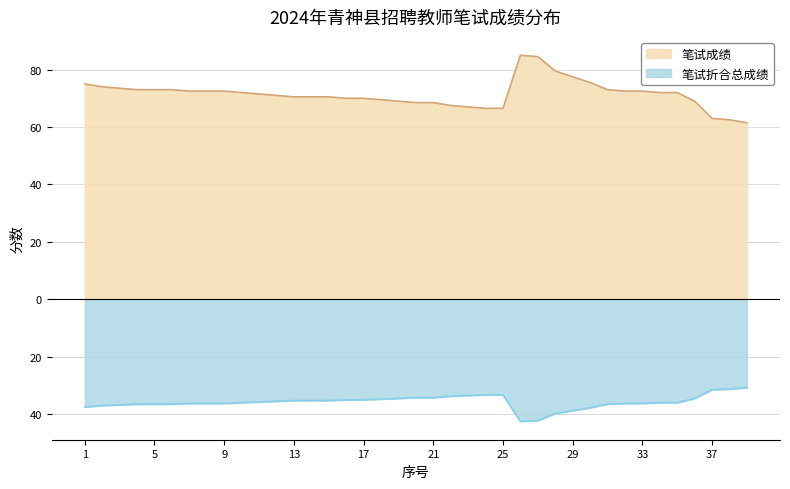

List the labels in order of 笔试折合总成绩 value, largest first.

39, 38, 37, 24, 25, 23, 22, 20, 21, 19, 36, 18, 16, 17, 13, 14, 15, 12, 11, 10, 34, 35, 7, 8, 9, 32, 33, 4, 5, 6, 31, 3, 2, 1, 30, 29, 28, 27, 26